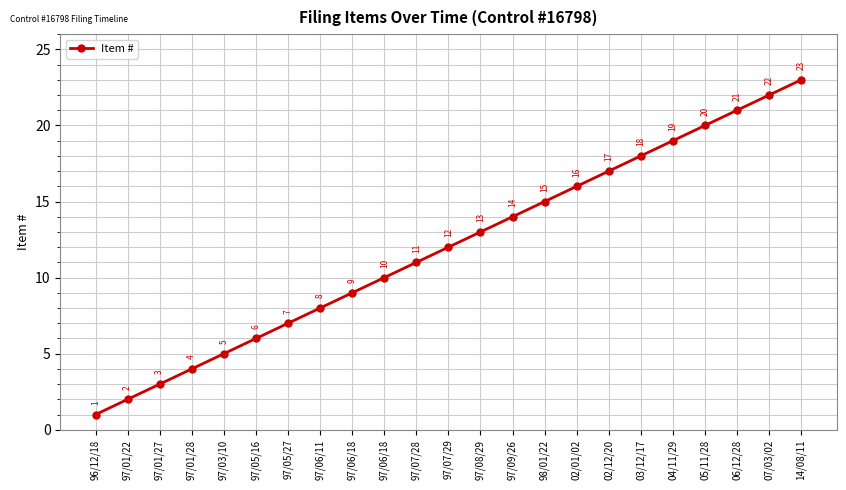

Reading left to right, list all the values displayed in this chart.

96/12/18=1	97/01/22=2	97/01/27=3	97/01/28=4	97/03/10=5	97/05/16=6	97/05/27=7	97/06/11=8	97/06/18=9	97/06/18=10	97/07/28=11	97/07/29=12	97/08/29=13	97/09/26=14	98/01/22=15	02/01/02=16	02/12/20=17	03/12/17=18	04/11/29=19	05/11/28=20	06/12/28=21	07/03/02=22	14/08/11=23